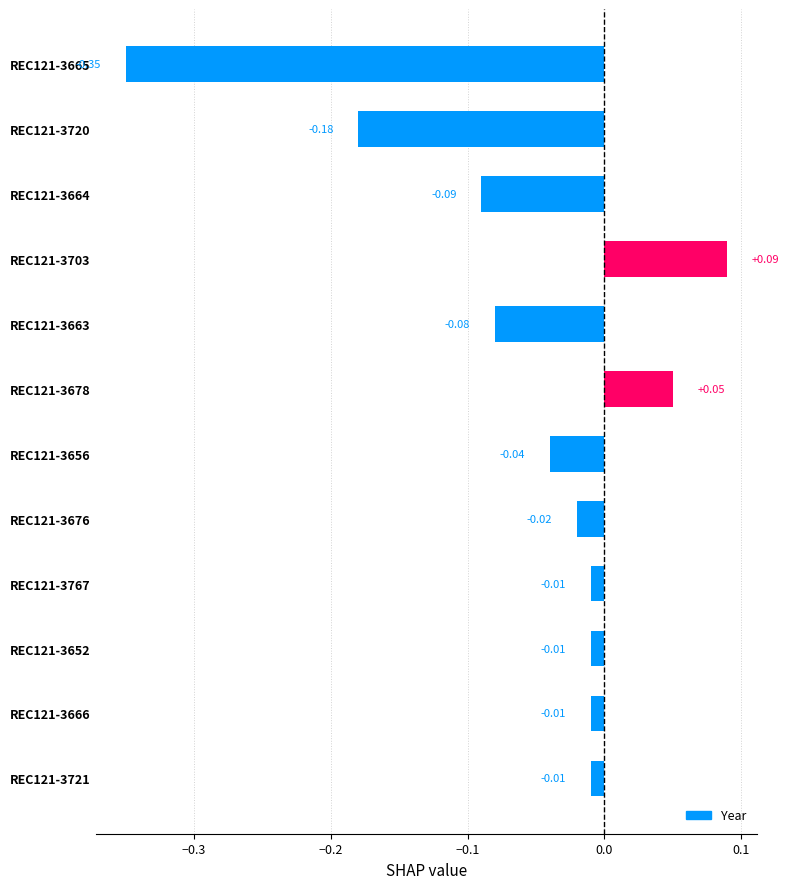

Does the chart contain stacked bars?

No